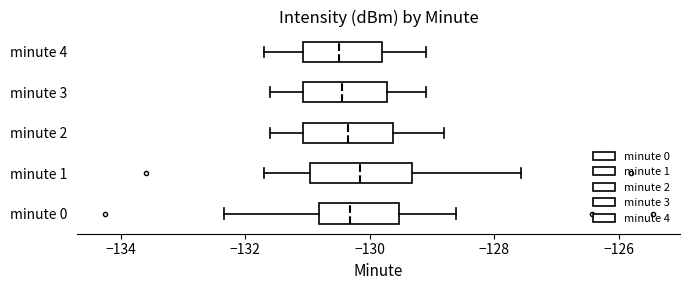

Reading bottom to top, read every box against the x-axis: the position of its median line, the range the box covers, and the ends of its whiskers. The values are not printed on the chart, so give them approximately, as read against the axis.

minute 0: median -130.4, box -130.8 to -129.6, whiskers -132.4 to -128.6
minute 1: median -130.2, box -131.0 to -129.4, whiskers -131.6 to -127.6
minute 2: median -130.4, box -131.0 to -129.6, whiskers -131.6 to -128.8
minute 3: median -130.4, box -131.0 to -129.8, whiskers -131.6 to -129.0
minute 4: median -130.4, box -131.0 to -129.8, whiskers -131.6 to -129.0